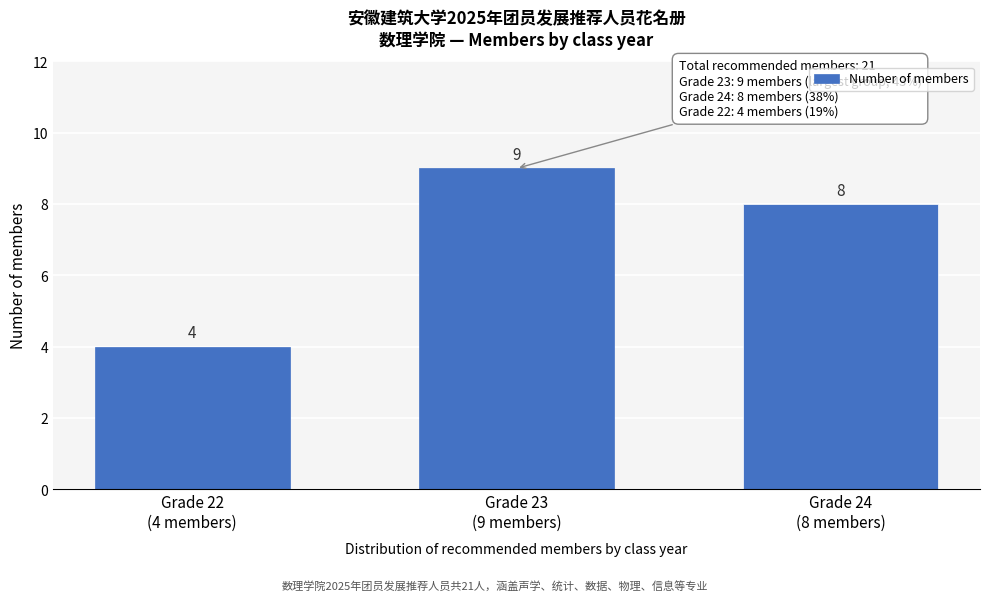

Reading left to right, extract all data points from this chart.

4	9	8